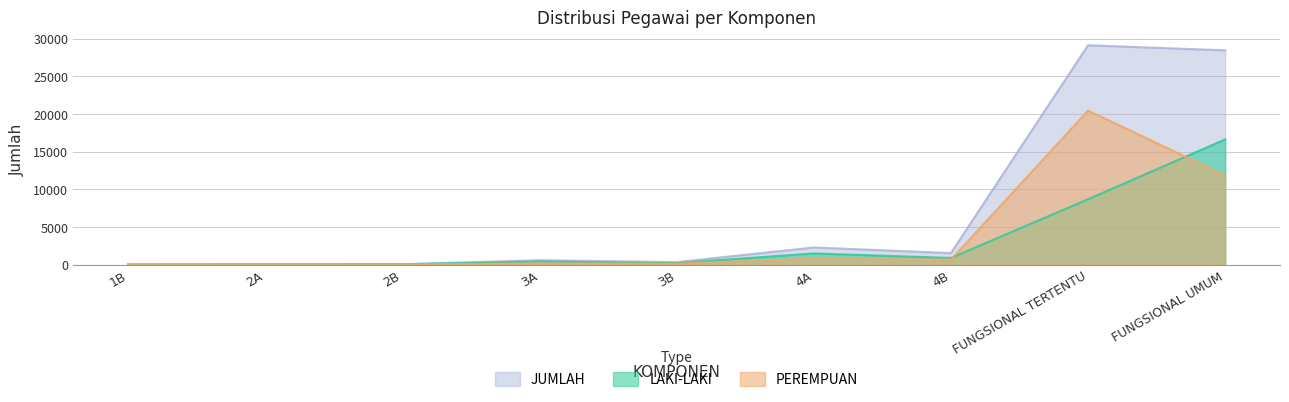

What is the label of the 3rd point from the left?

2B